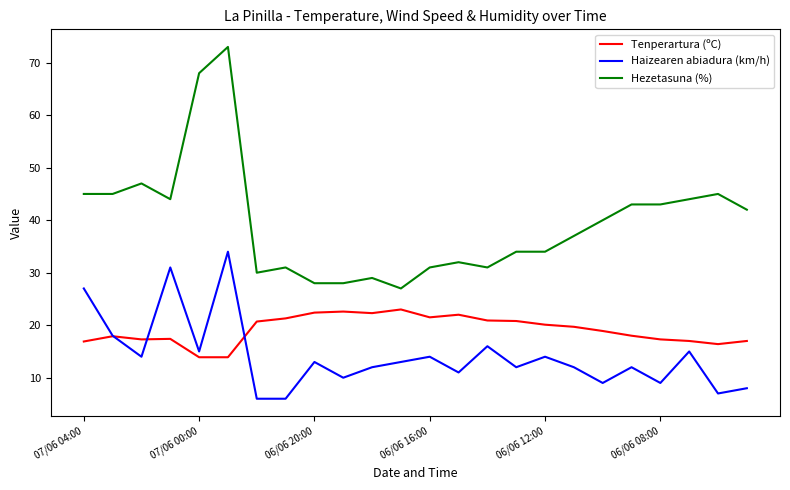

What is the maximum value for Hezetasuna (%)?

73.0